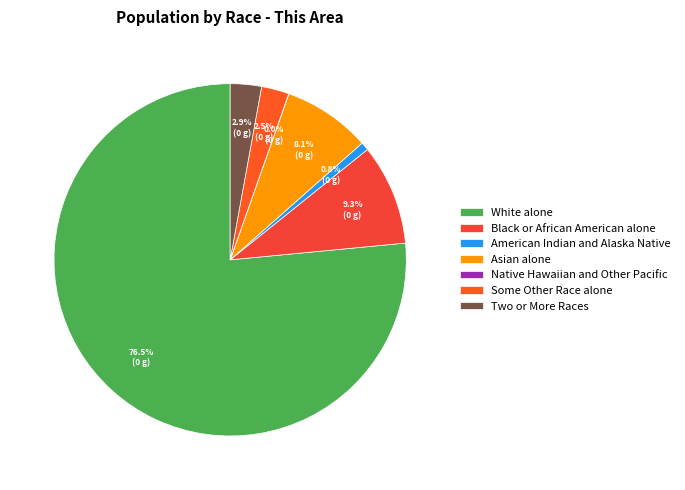

To the nearest percent, what is the combined percentage of Native Hawaiian and Other Pacific and Asian alone?

8%